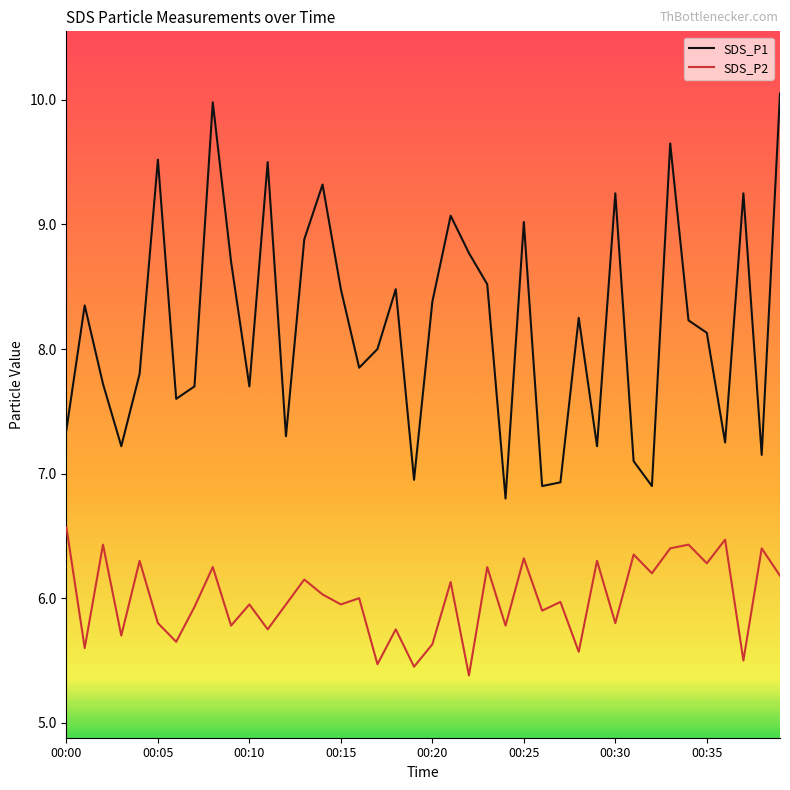

Which series has the widest spread of values?

SDS_P1